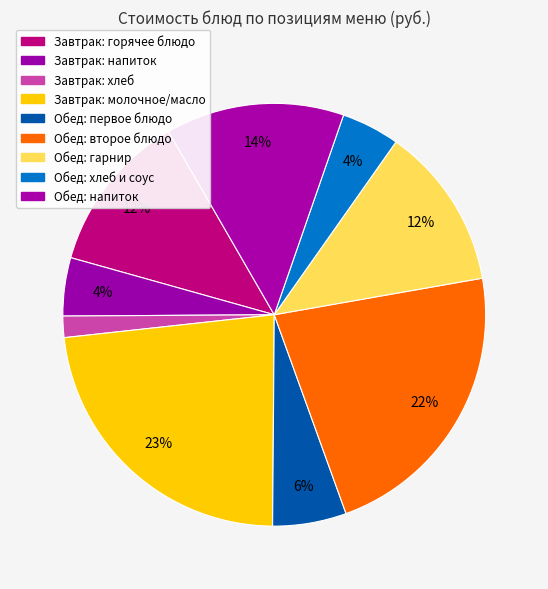

How many slices are in this pie chart?

9